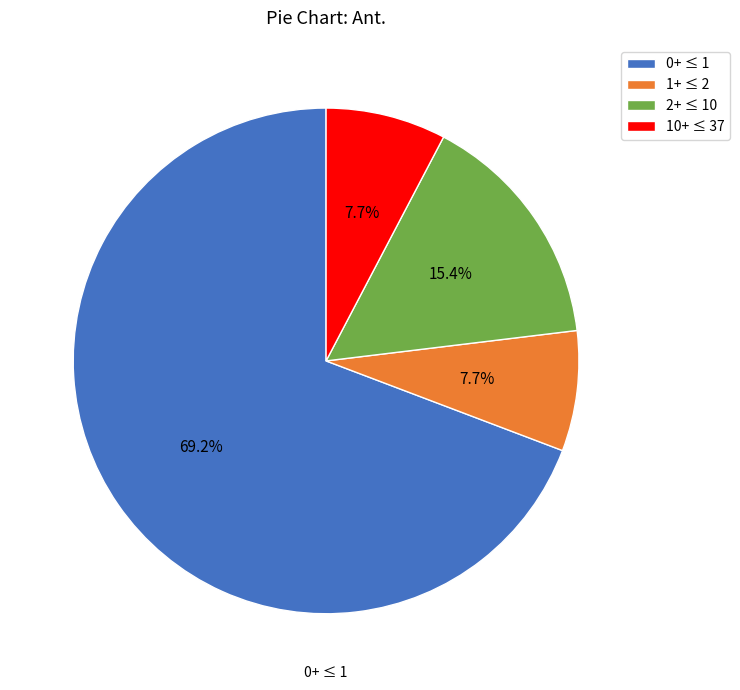

Which category accounts for the majority?

0+ ≤ 1